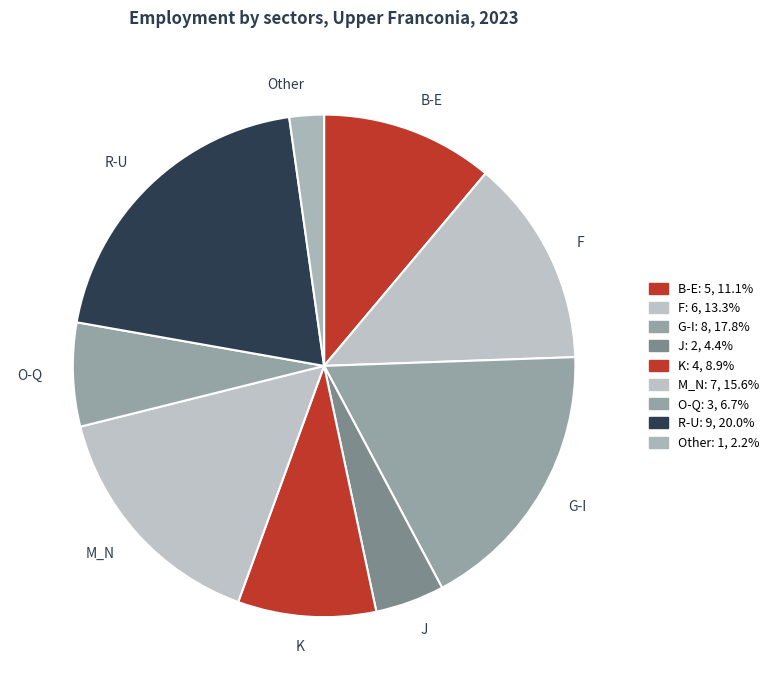

Is there a majority slice in this chart?

No